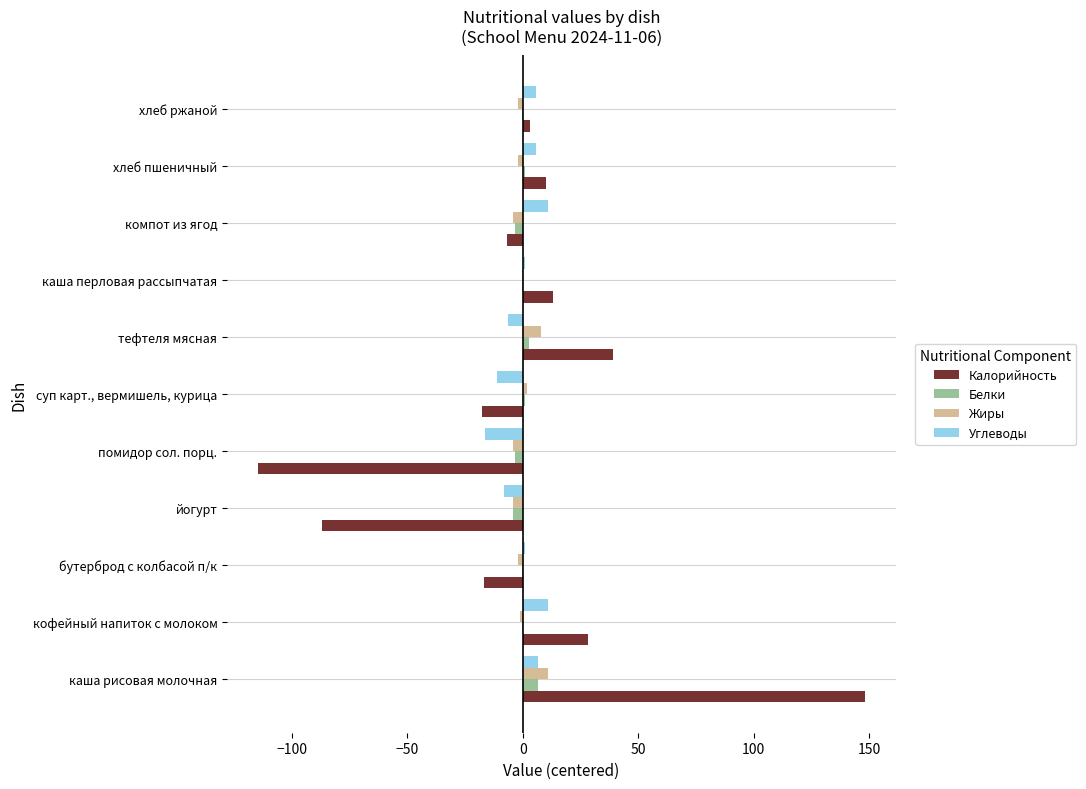

At which label does Калорийность reach its peak?

каша рисовая молочная